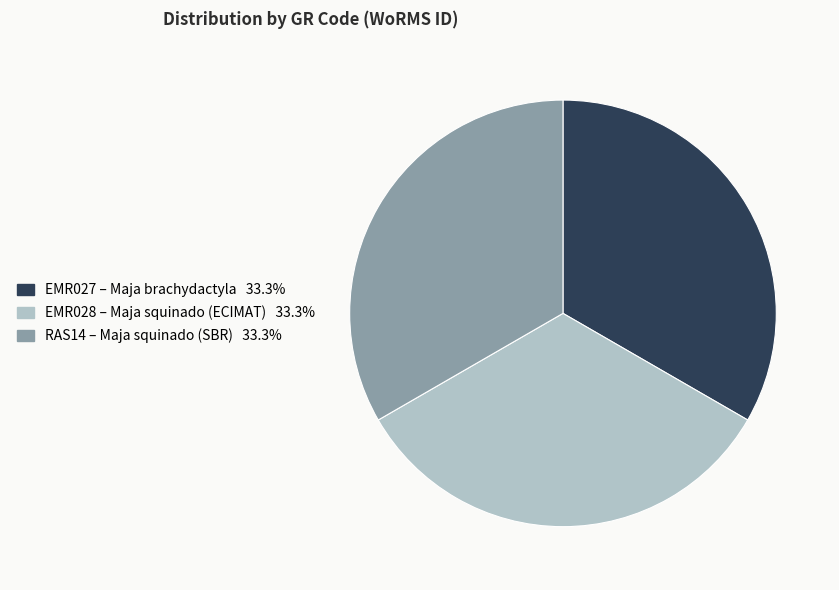

True or false: EMR027 accounts for 26% of the total.

False